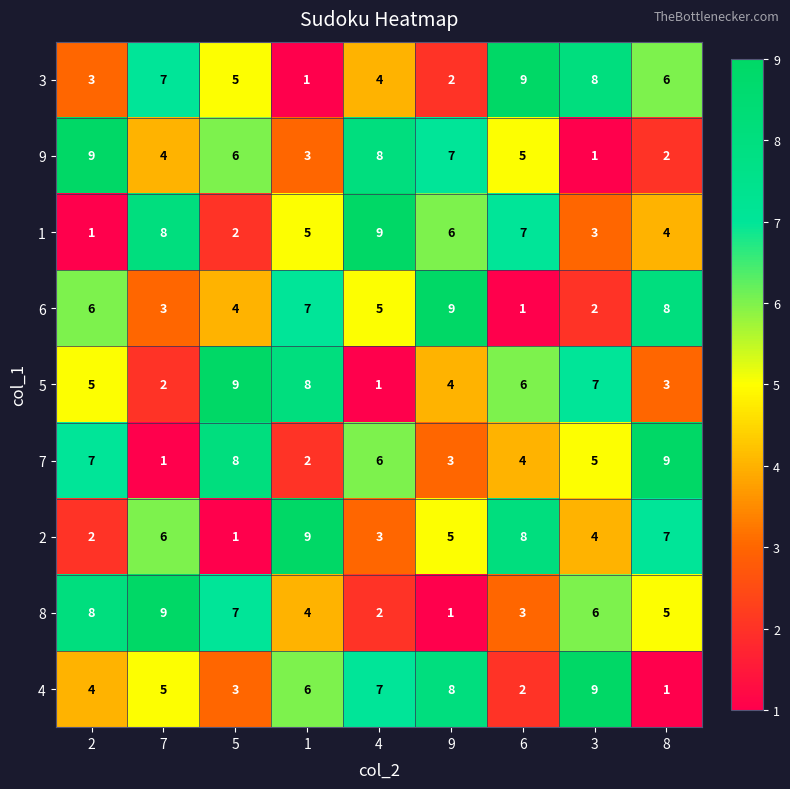

The value of 7 at 9 is 1. True or false?

False